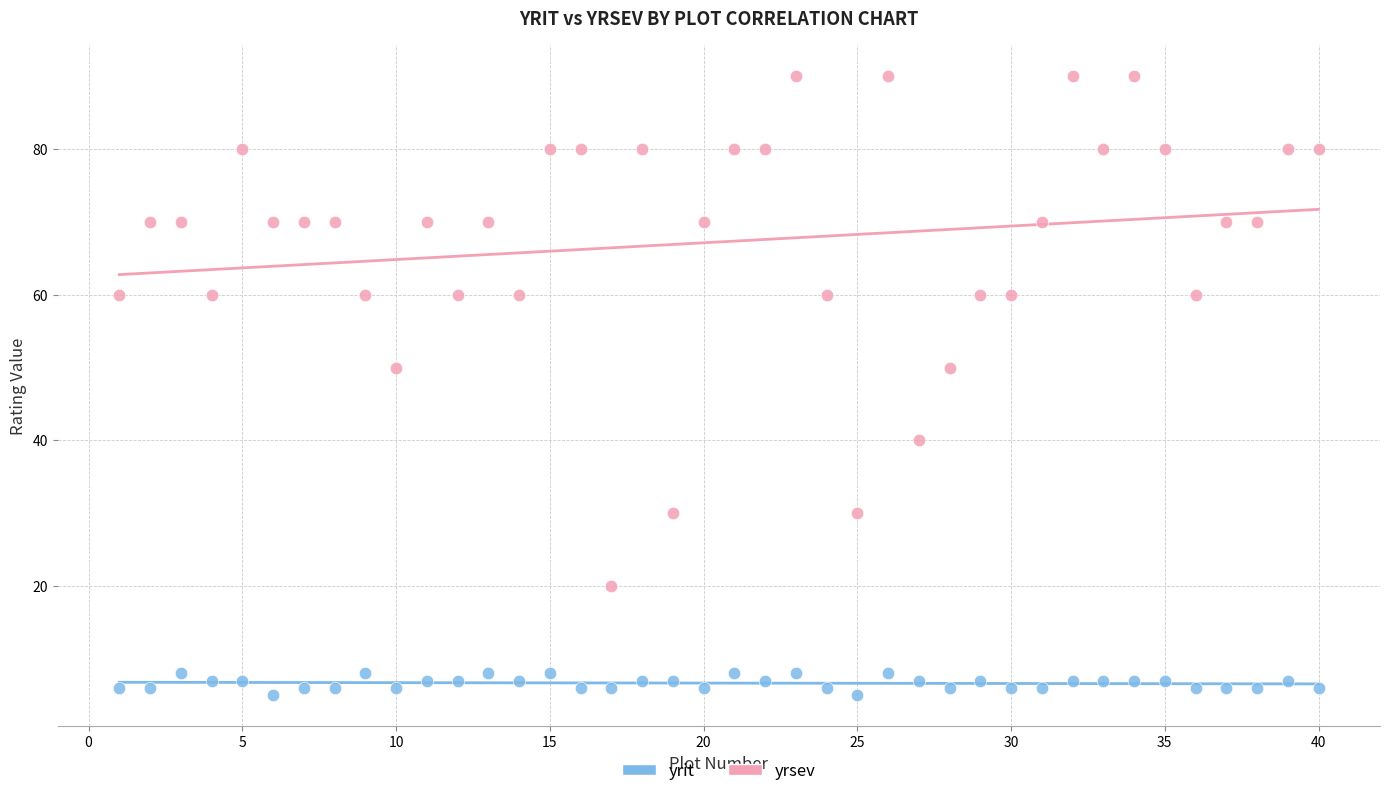

What are all the series names shown in the legend?

yrit, yrsev